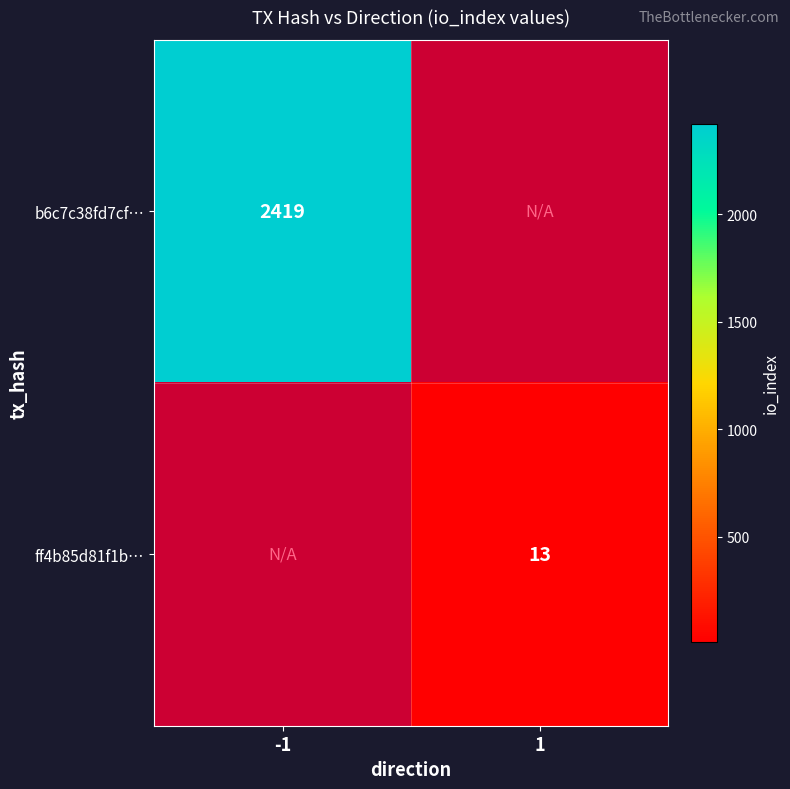

True or false: ff4b85d81f1b… has a value of 23 at 1.

False